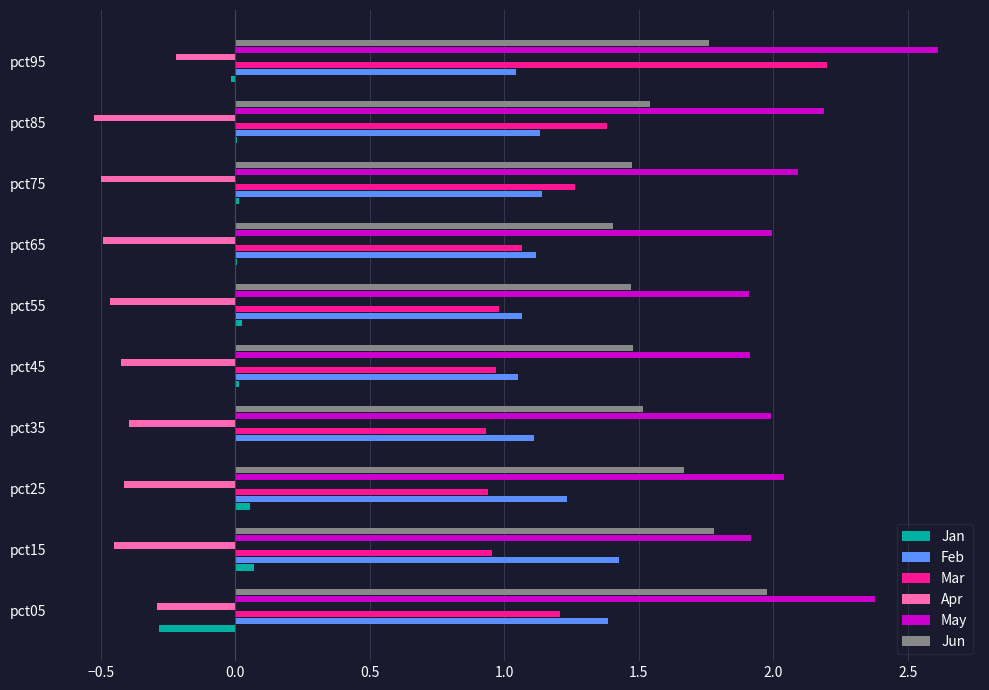

What is the sum of all Mar values?

11.9